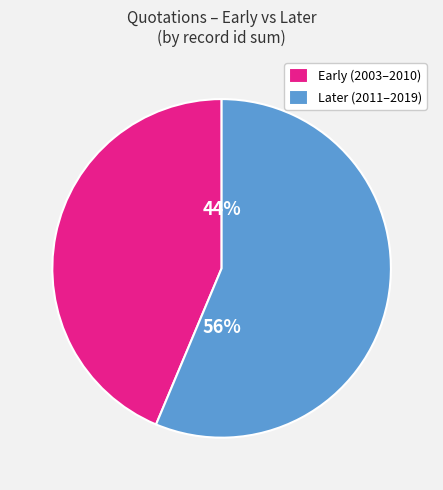

Between Early (2003–2010) and Later (2011–2019), which is larger?

Later (2011–2019)